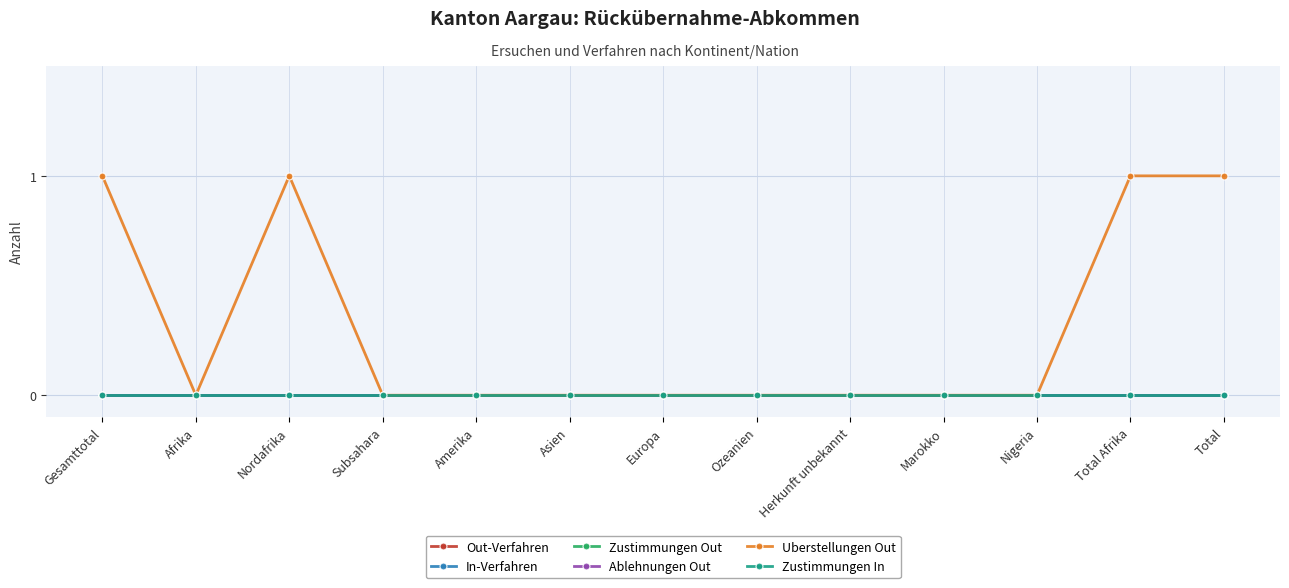

True or false: Ablehnungen Out and In-Verfahren intersect in this chart.

False